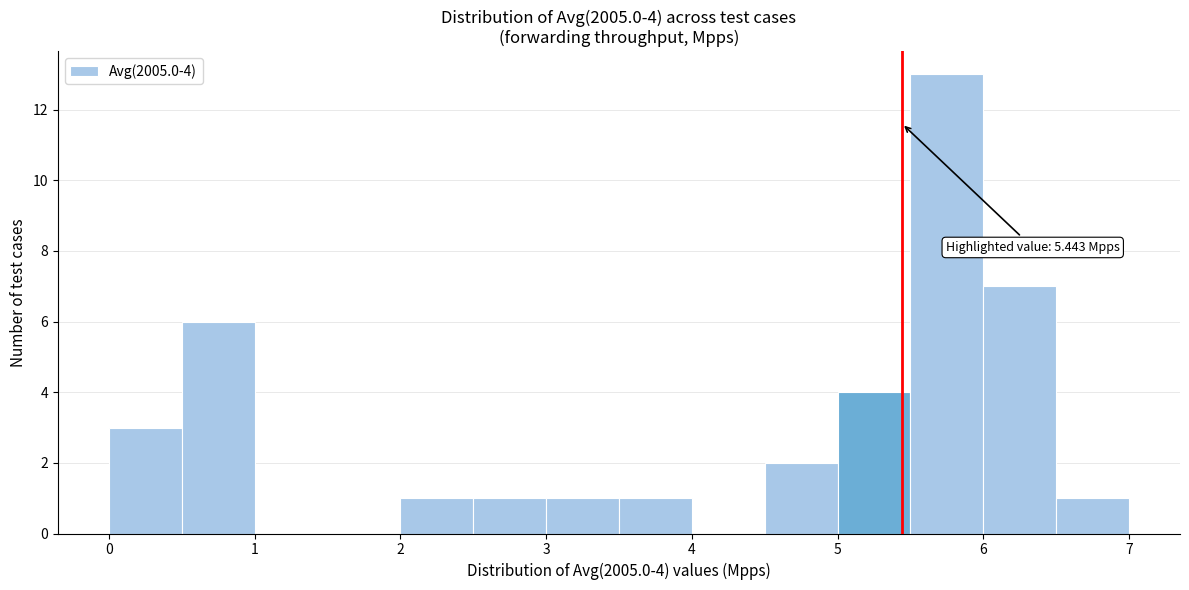

Over which range of the x-axis is the bar tallest?

5.5 to 6.0